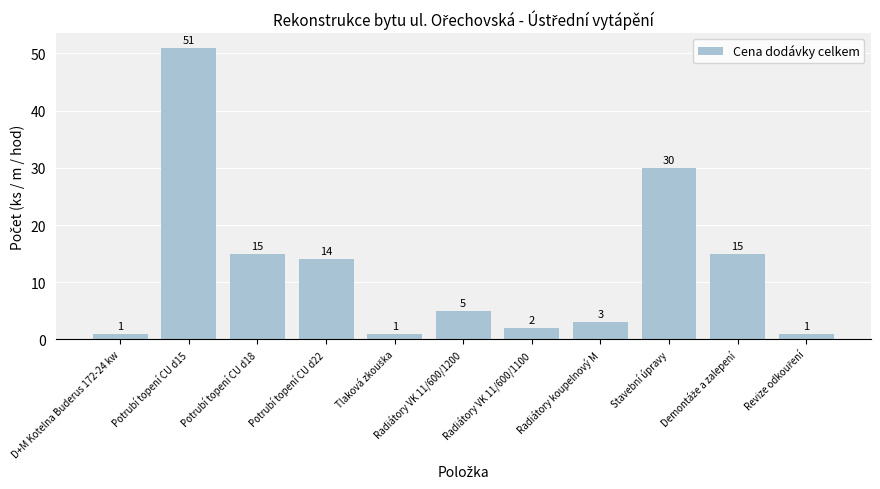

What is the difference between the maximum and minimum values?

50